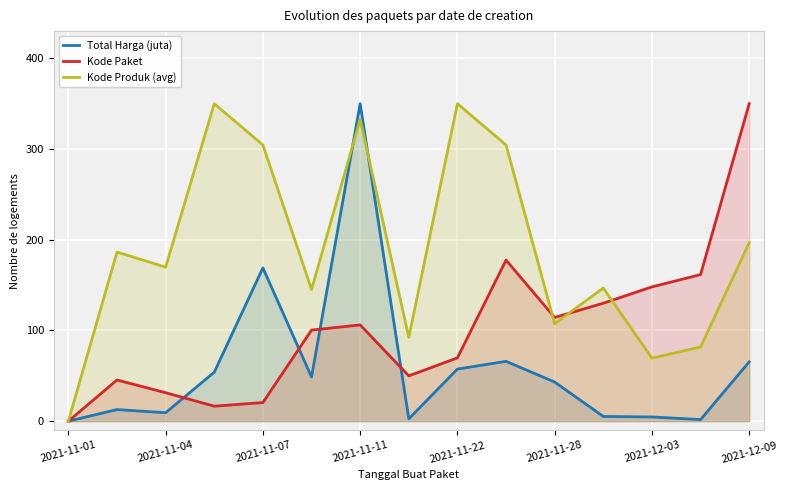

What is the spread (max minus min) of values at 2021-11-07?

284.0